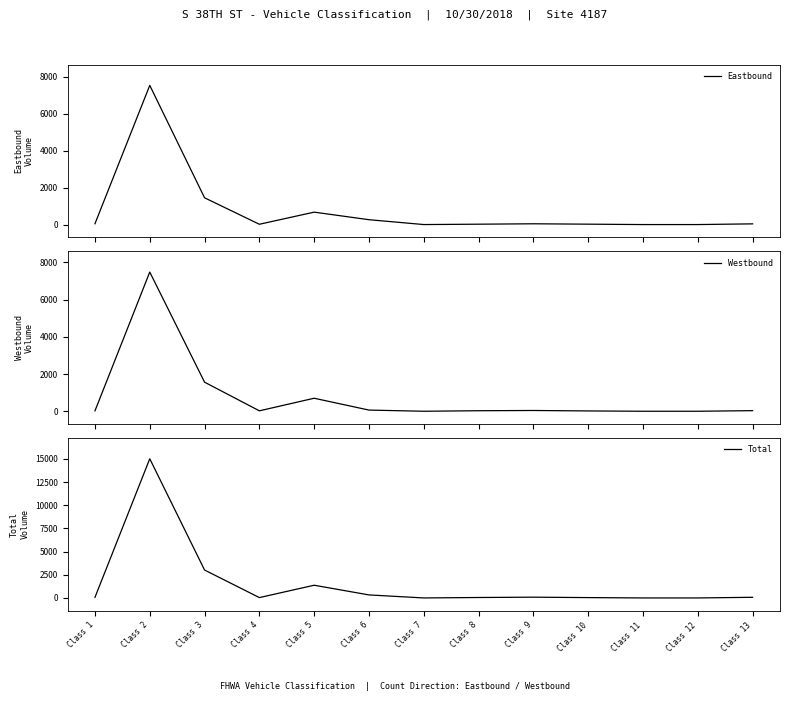

Reading left to right, list all the values displayed in this chart.

Eastbound: Class 1=44	Class 2=7544	Class 3=1451	Class 4=16	Class 5=673	Class 6=263	Class 7=0	Class 8=20	Class 9=42	Class 10=21	Class 11=0	Class 12=0	Class 13=38
Westbound: Class 1=20	Class 2=7473	Class 3=1561	Class 4=23	Class 5=699	Class 6=63	Class 7=0	Class 8=28	Class 9=41	Class 10=17	Class 11=0	Class 12=0	Class 13=32
Total: Class 1=64	Class 2=15017	Class 3=3012	Class 4=39	Class 5=1372	Class 6=326	Class 7=0	Class 8=48	Class 9=83	Class 10=38	Class 11=0	Class 12=0	Class 13=70